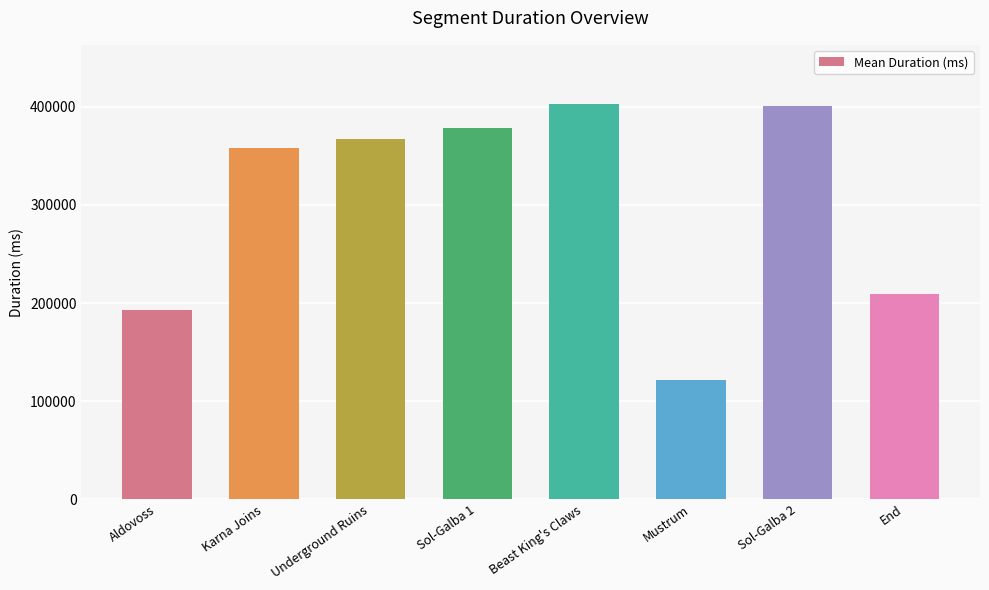

Is it true that the value at Karna Joins is 357497?

True